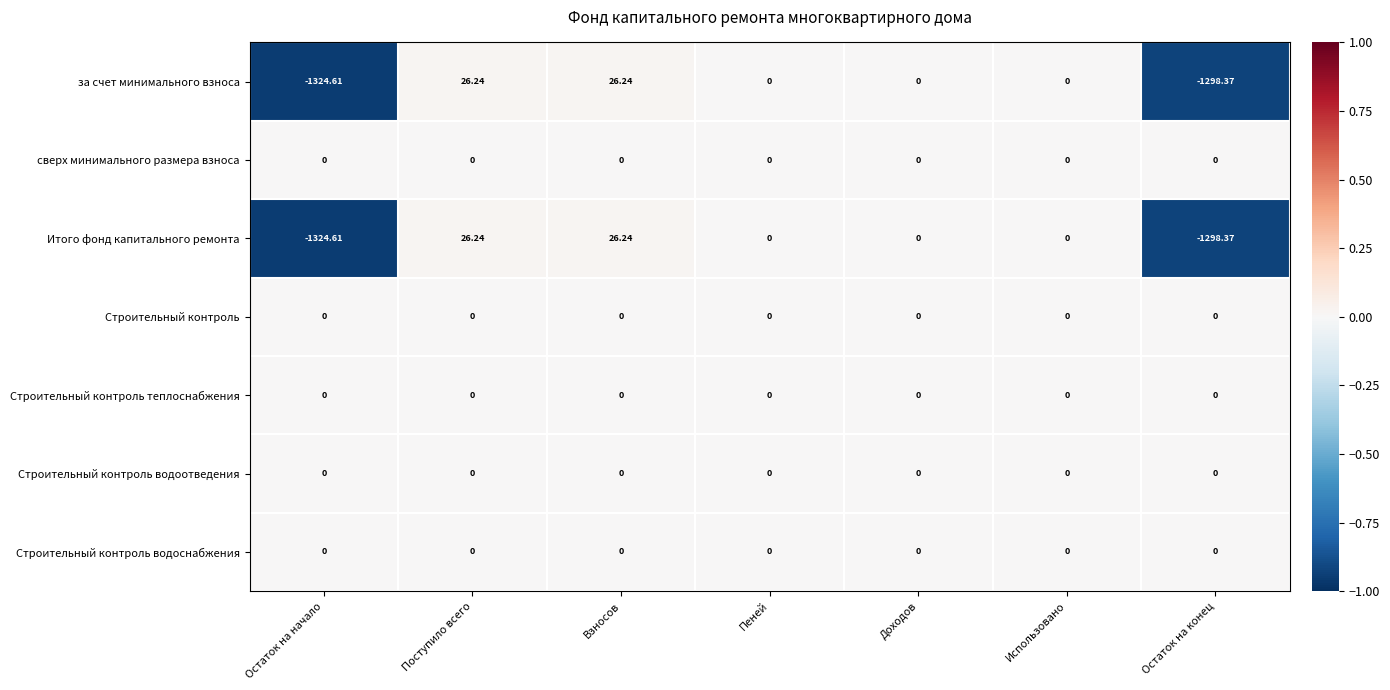

Is the value of Итого фонд капитального ремонта at Взносов greater than the value of Строительный контроль водоотведения at Пеней?

Yes